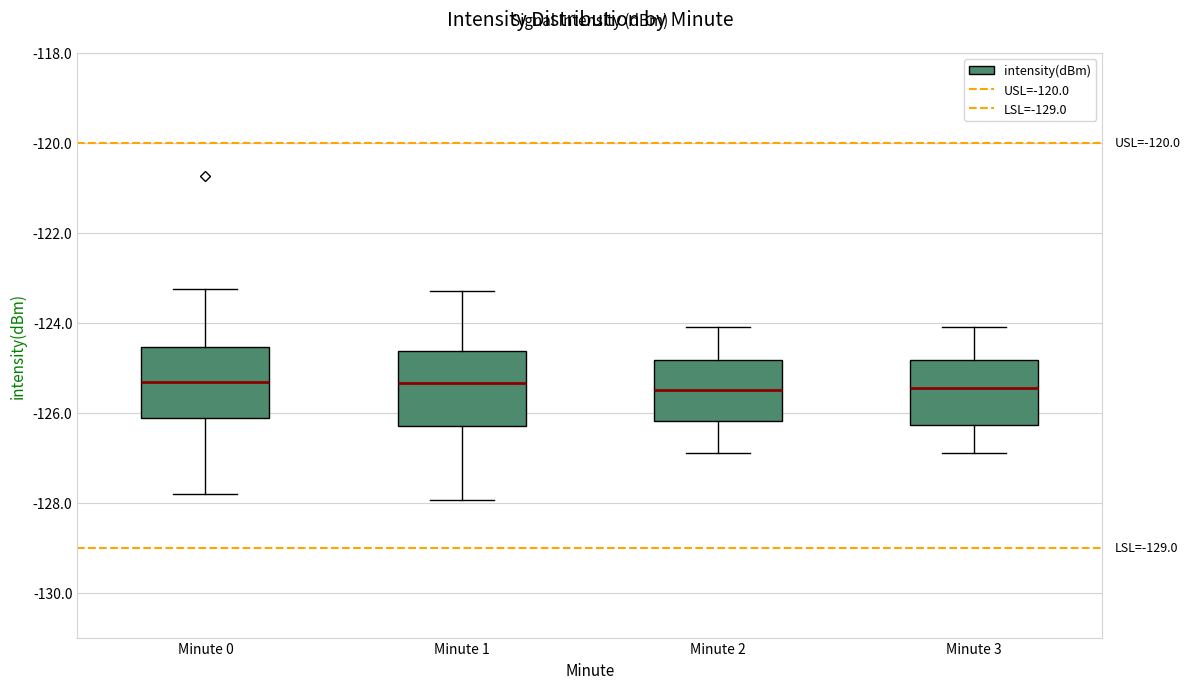

Reading left to right, transcribe this box plot: for each box, give where its median line is, the range the box spans, and where its two whiskers end, as read against the y-axis. The values are not printed on the chart, so give them approximately, as read against the axis.

Minute 0: median -125.4, box -126.2 to -124.6, whiskers -127.8 to -123.2
Minute 1: median -125.4, box -126.4 to -124.6, whiskers -128.0 to -123.2
Minute 2: median -125.4, box -126.2 to -124.8, whiskers -126.8 to -124.0
Minute 3: median -125.4, box -126.2 to -124.8, whiskers -126.8 to -124.0